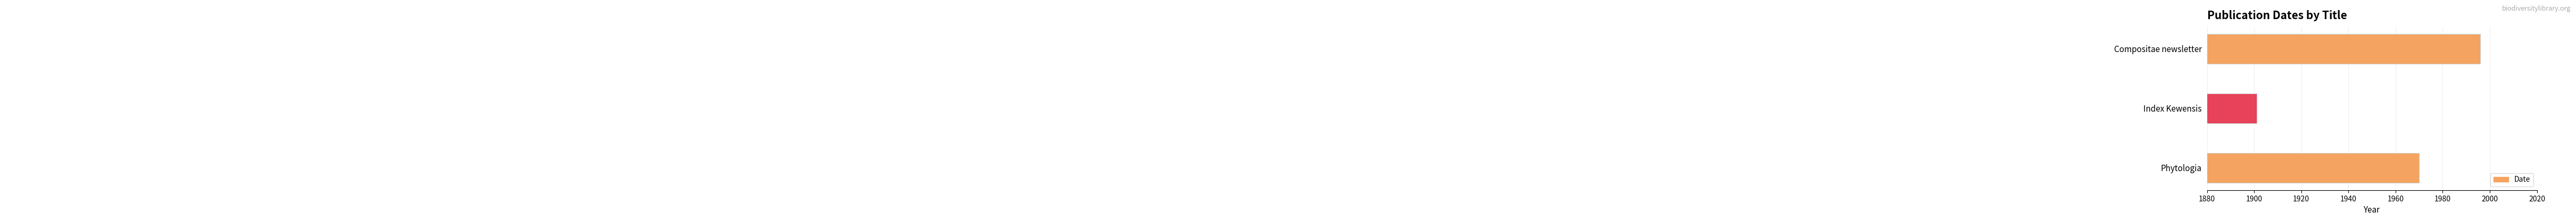

Rank the categories by value from highest to lowest.

Compositae newsletter, Phytologia, Index Kewensis